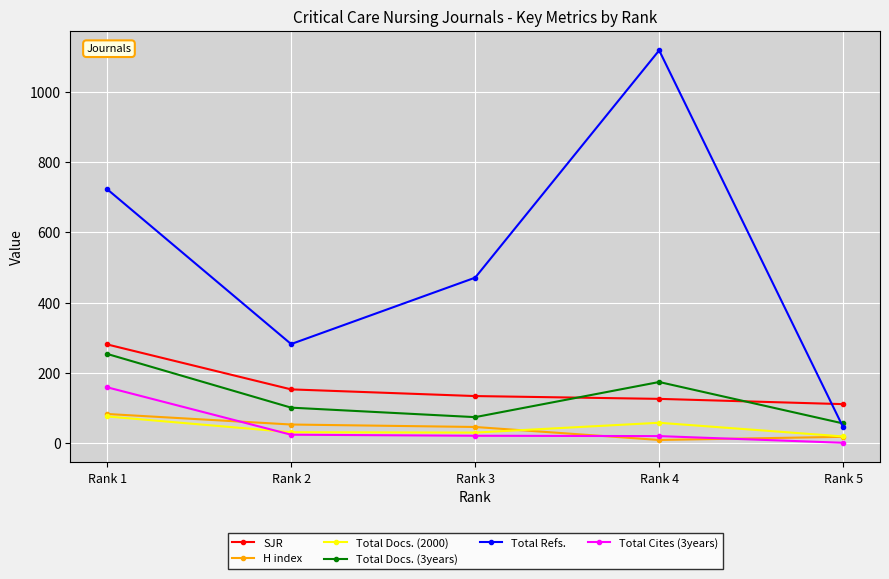

What are all the series names shown in the legend?

SJR, H index, Total Docs. (2000), Total Docs. (3years), Total Refs., Total Cites (3years)